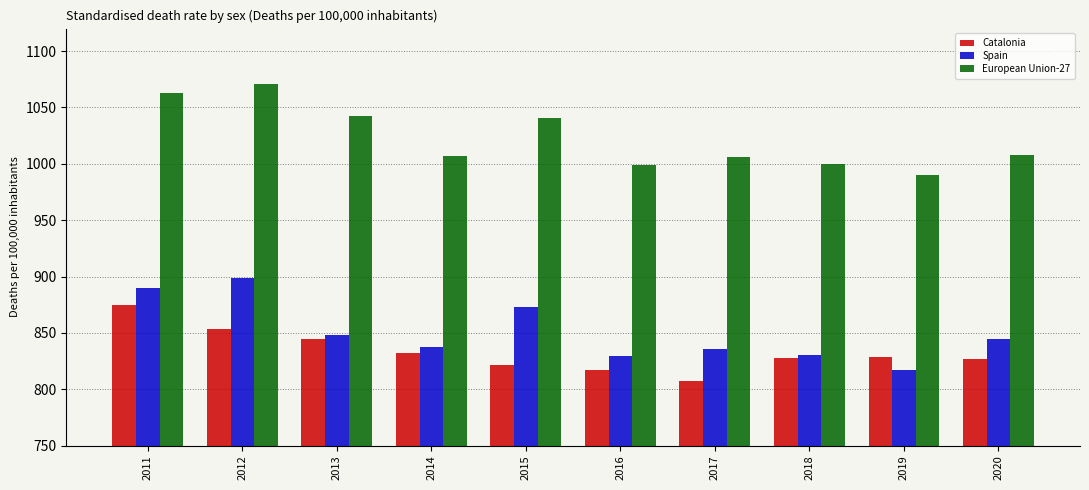

How many bars are there in each group?

3